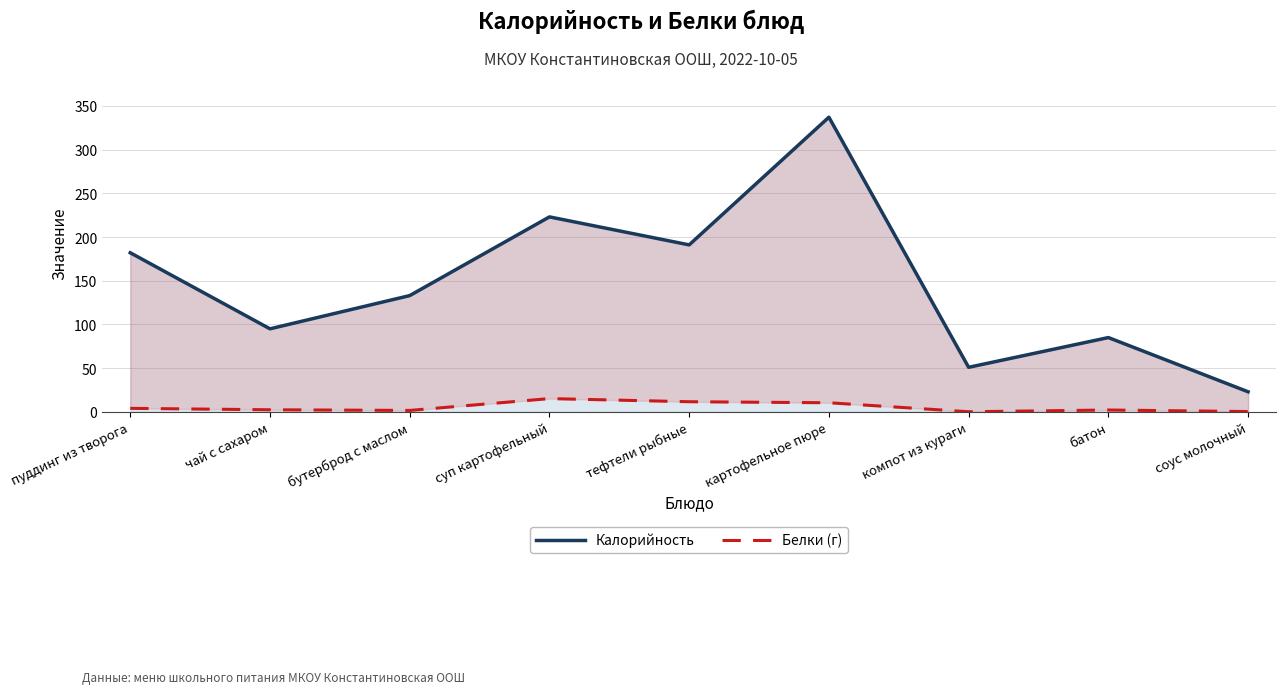

True or false: Калорийность and Белки (г) cross at least once.

False